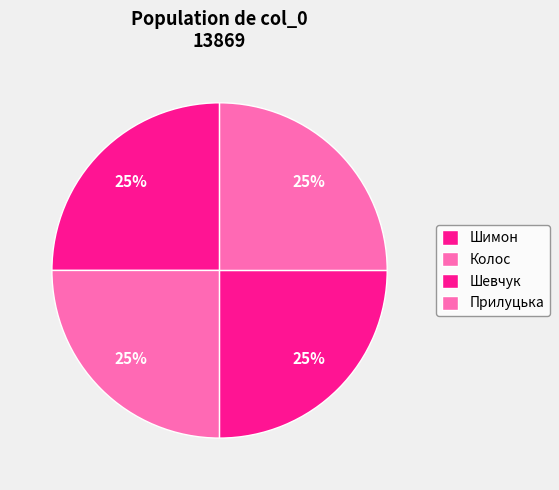

Which slice is the largest?

Колос